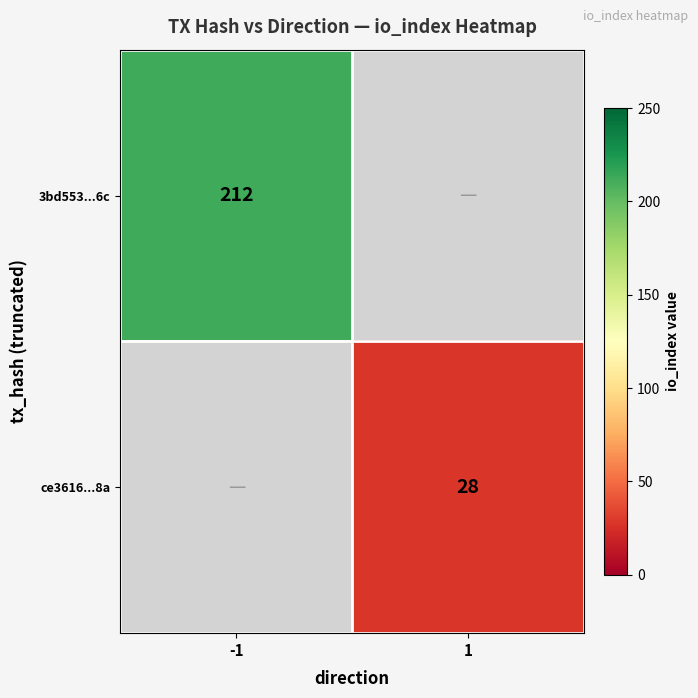

True or false: ce3616...8a has a value of 28 at 1.

True